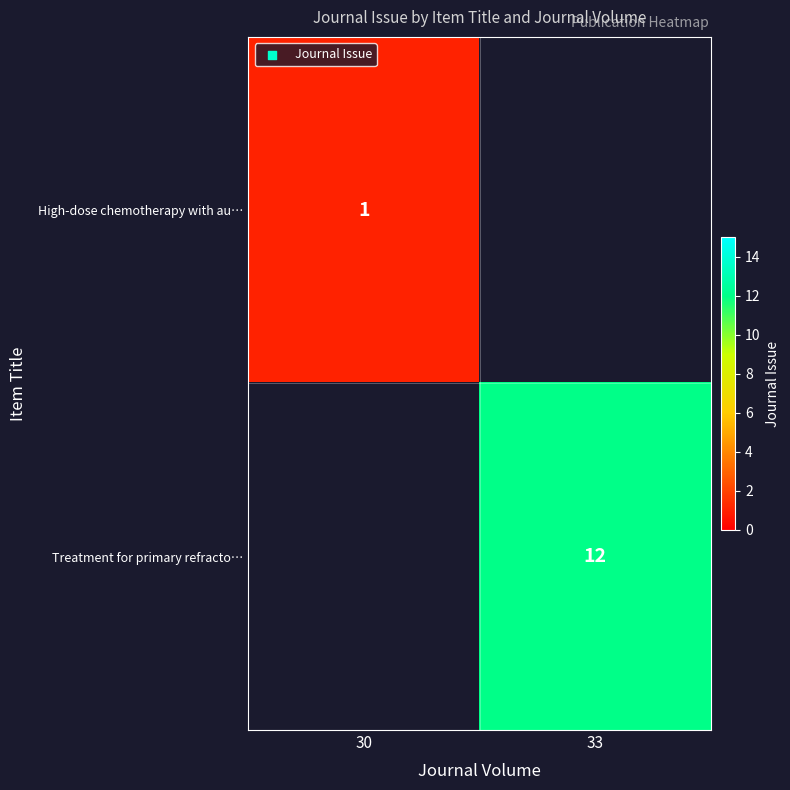

Between 30 and 33, which is larger?

33